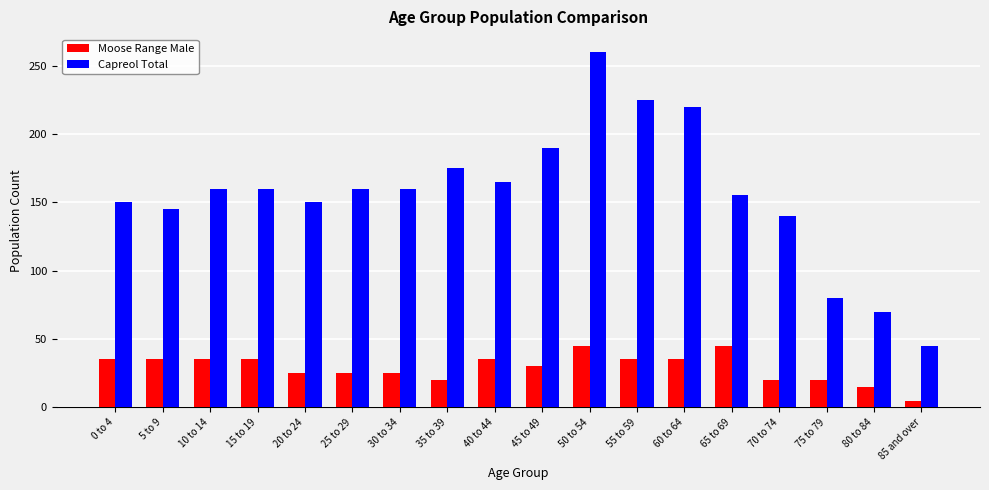

What is the value of the Capreol Total bar at the 15th from the left?

140